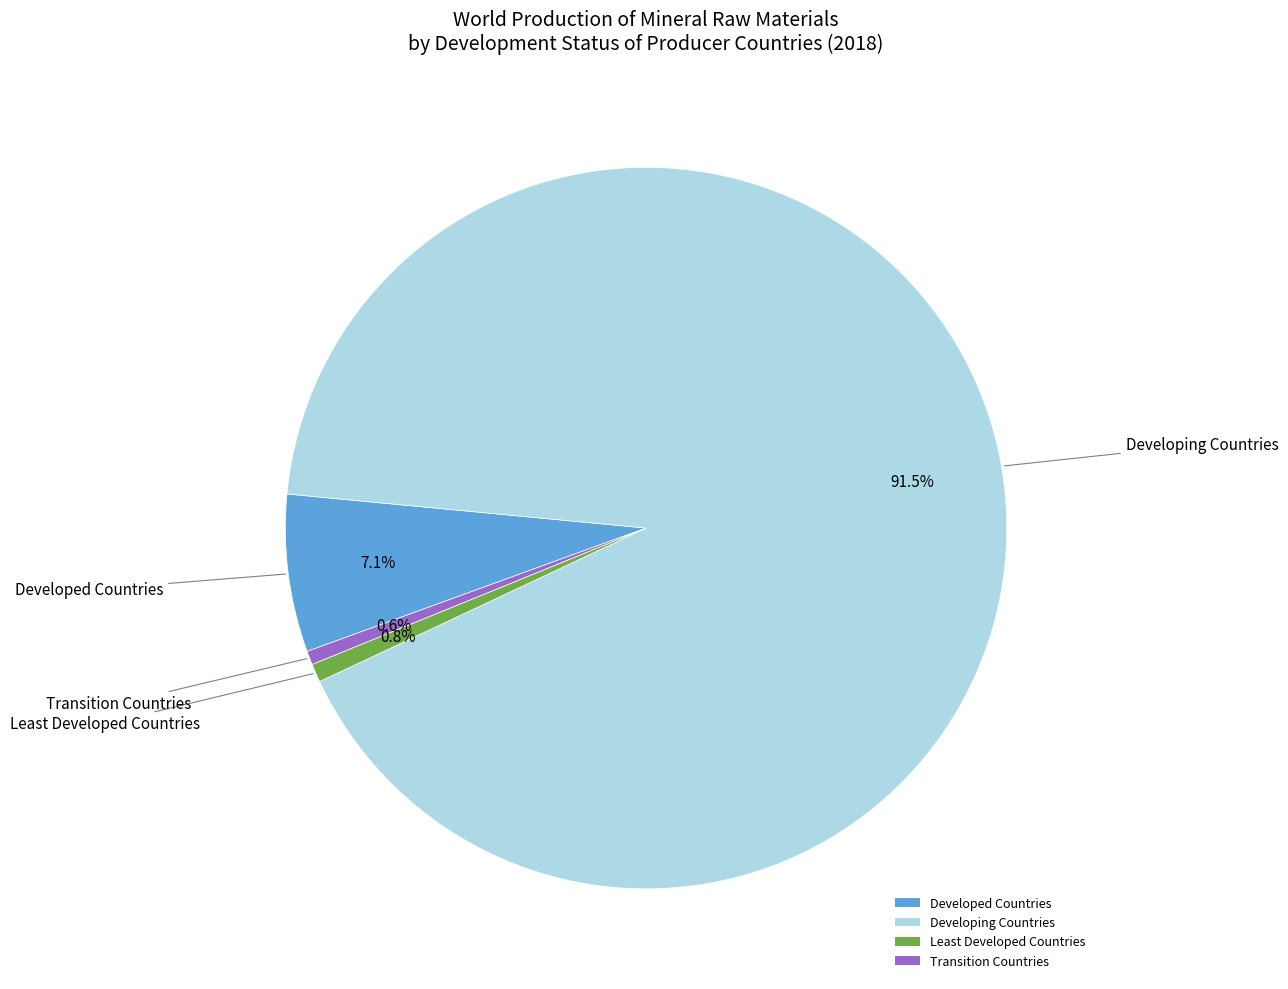

How many slices are in this pie chart?

4